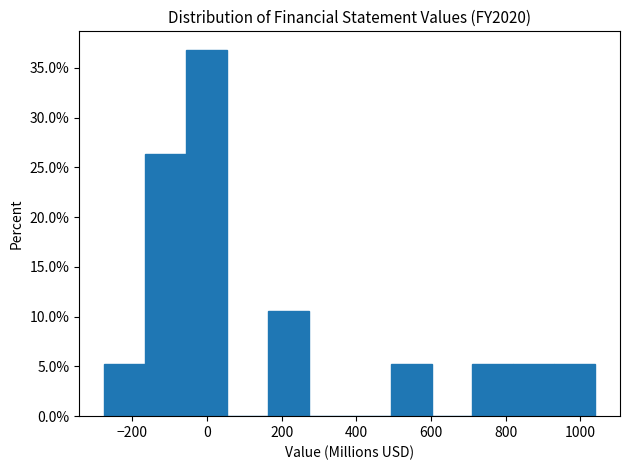

Over which range of the x-axis is the bar tallest?

-60 to 60